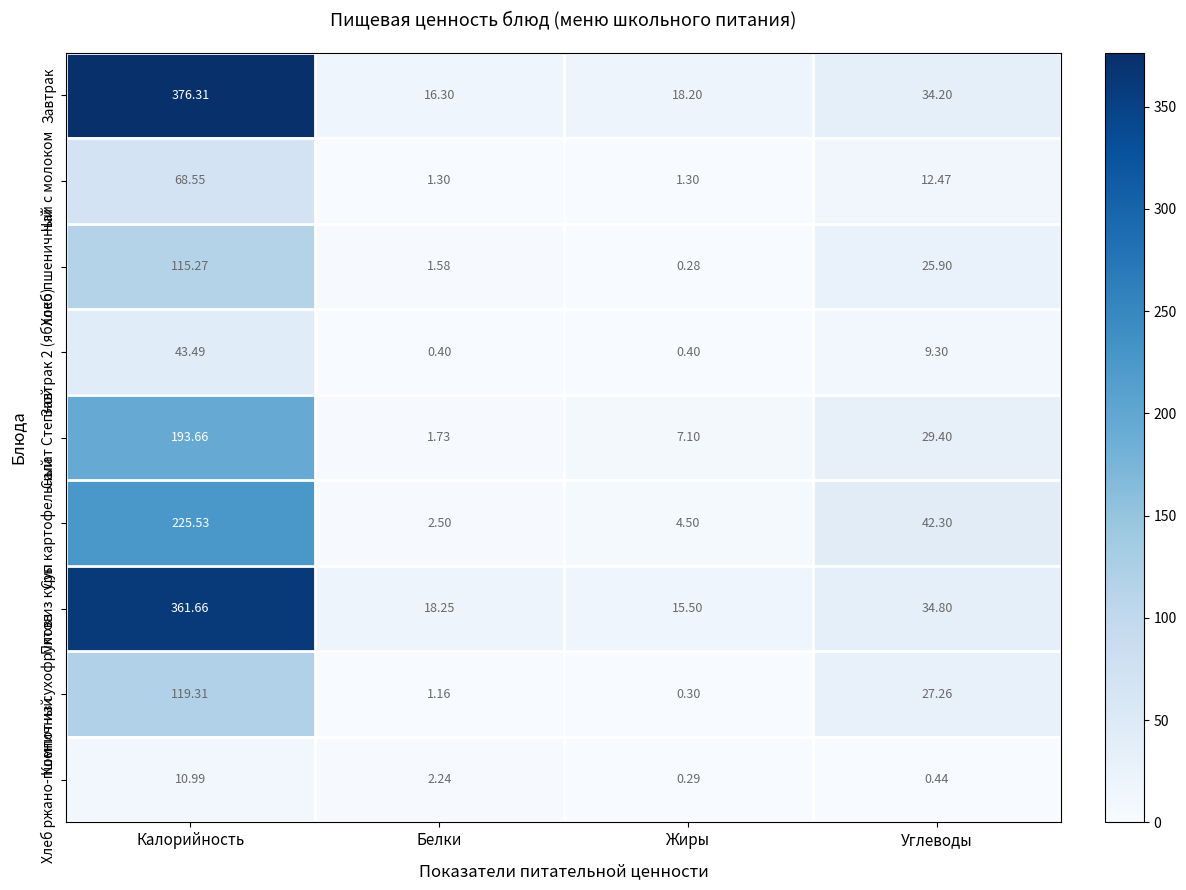

Which series has the largest total across all categories?

Завтрак